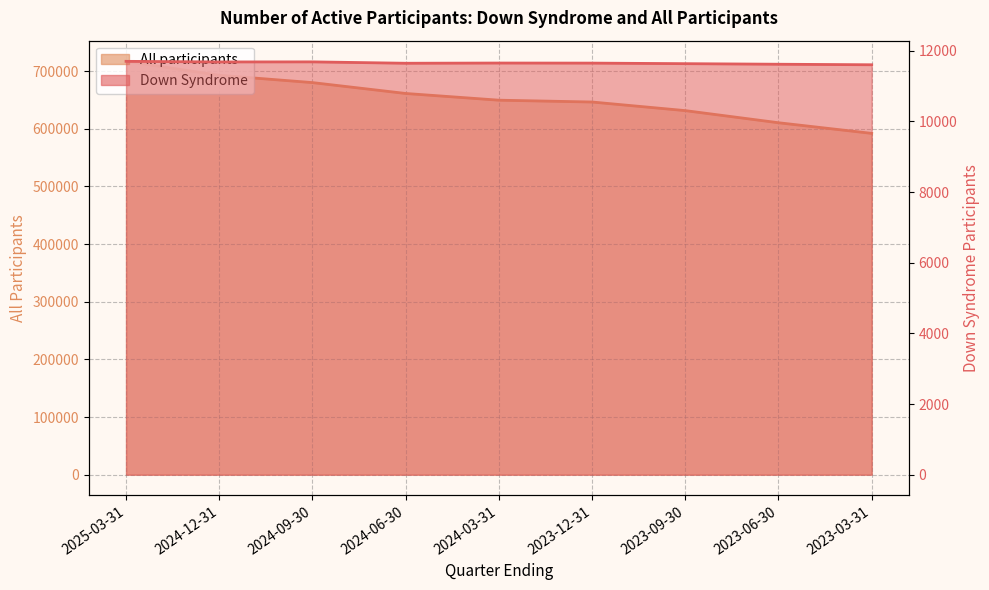

Reading right to left, what are all the values shown in this chart?

Down Syndrome: 11602	11617	11633	11649	11651	11645	11684	11682	11699
All participants: 592059	610502	631529	646449	649623	661267	680123	692823	717001